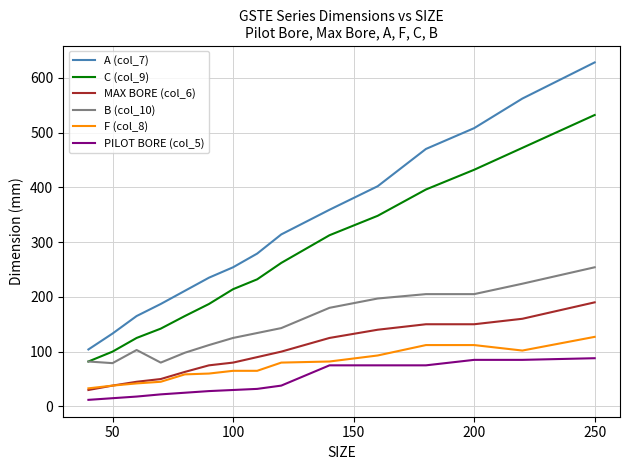

At how many categories does at least one series exceed 363?

5